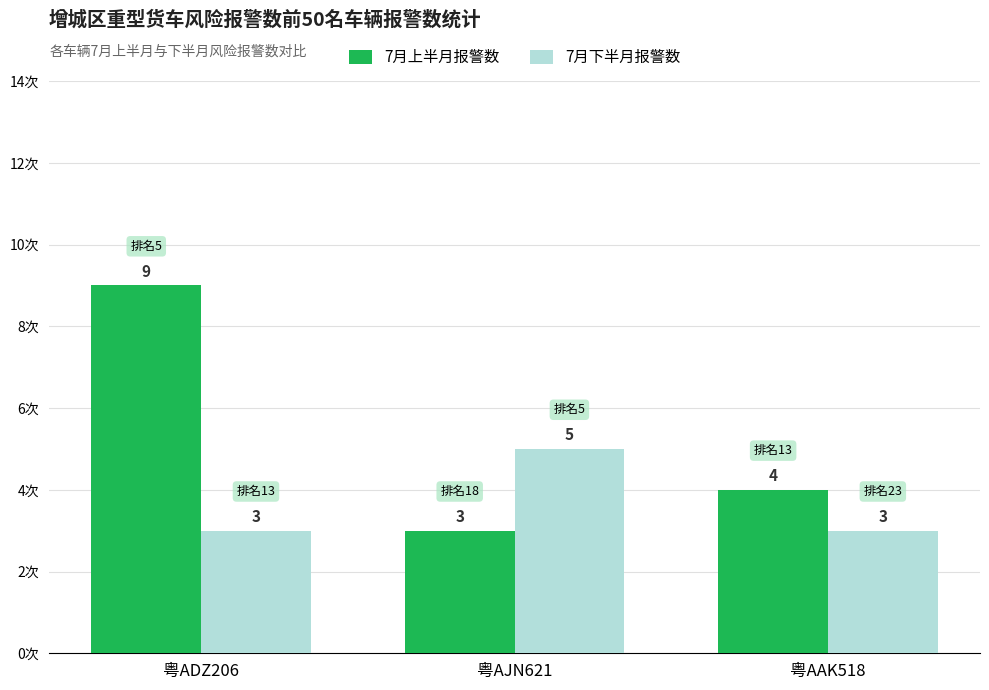

What is the highest value of the 7月上半月报警数 series?

9